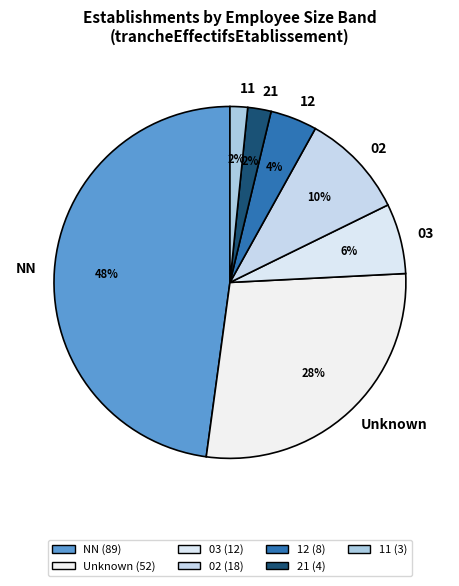

What percentage is the 21 slice, to the nearest percent?

2%